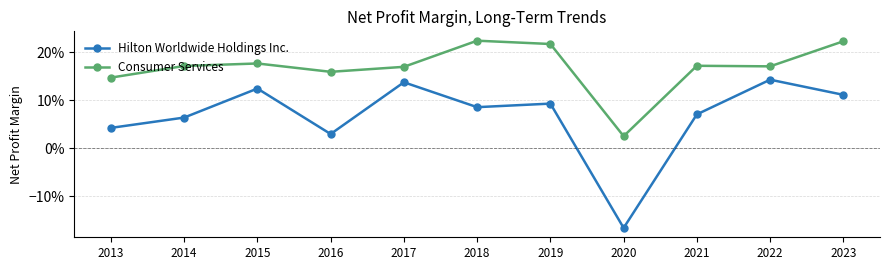

True or false: Consumer Services and Hilton Worldwide Holdings Inc. intersect in this chart.

False